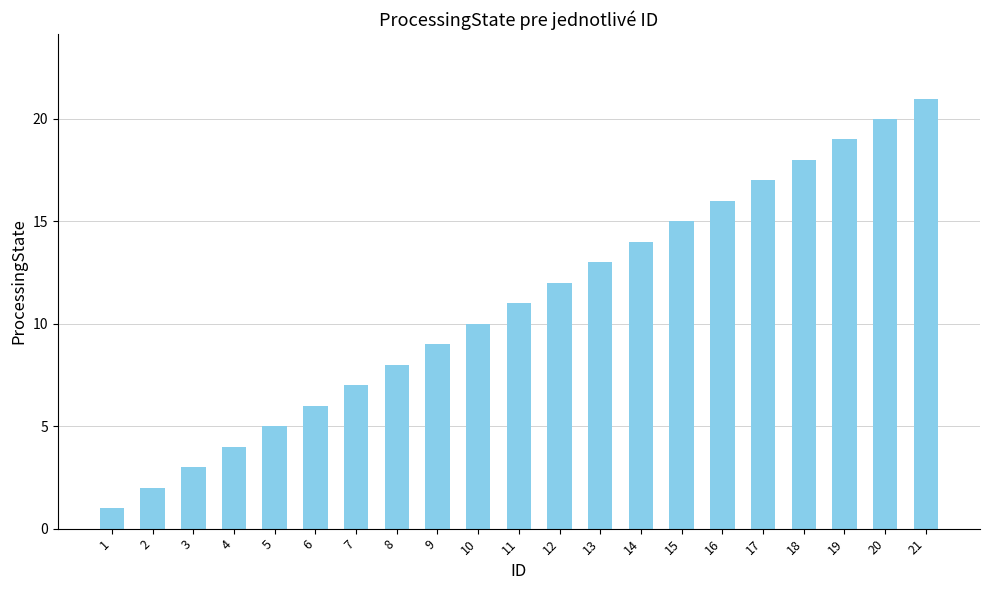

Reading left to right, transcribe all the data shown in this chart.

1=1	2=2	3=3	4=4	5=5	6=6	7=7	8=8	9=9	10=10	11=11	12=12	13=13	14=14	15=15	16=16	17=17	18=18	19=19	20=20	21=21